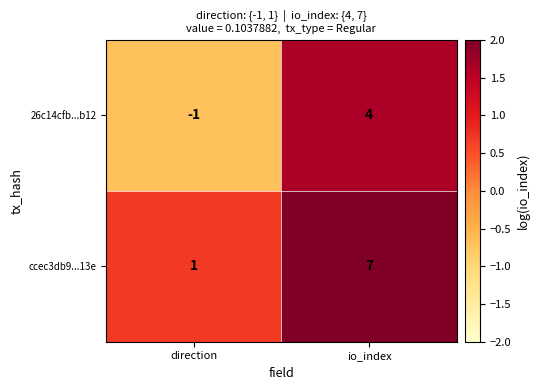

How many data points does each series have?

2